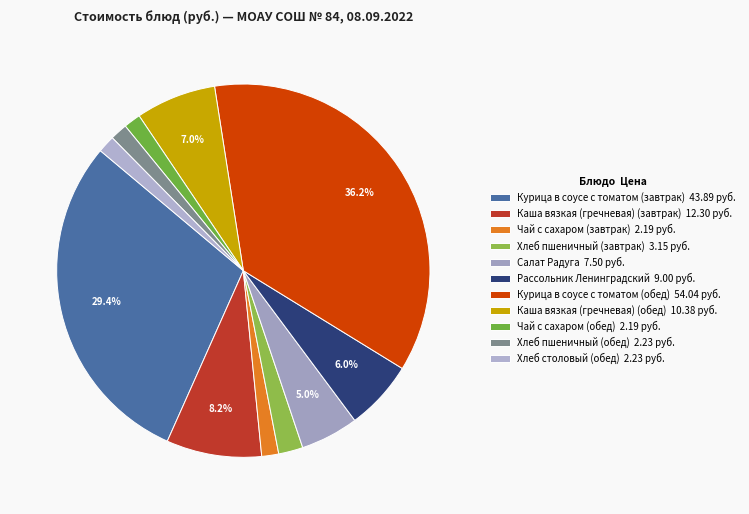

How many segments does this pie chart have?

11